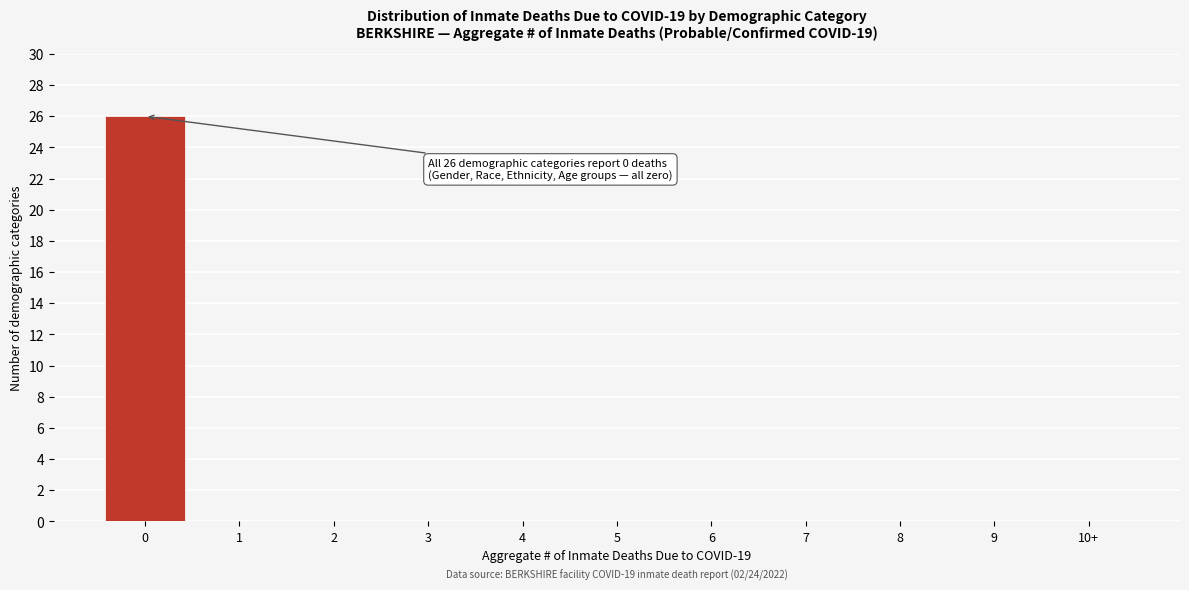

Reading right to left, transcribe all the data shown in this chart.

10+=0	9=0	8=0	7=0	6=0	5=0	4=0	3=0	2=0	1=0	0=26